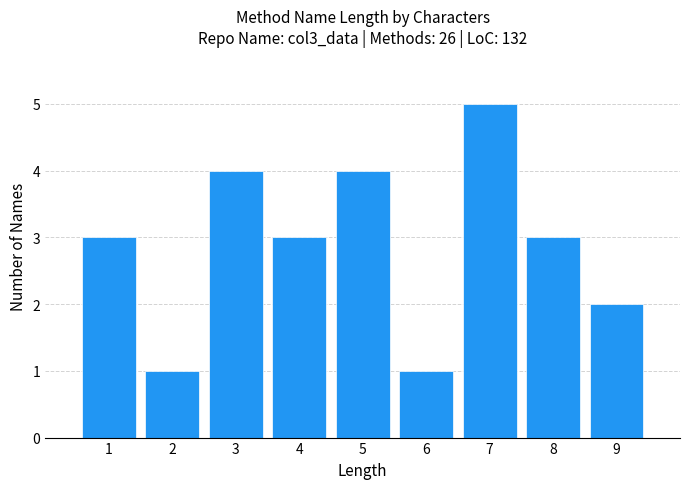

How tall is the bar that spans 4.5 to 5.5 on the x-axis? The values are not printed on the chart, so give them approximately, as read against the axis.

4